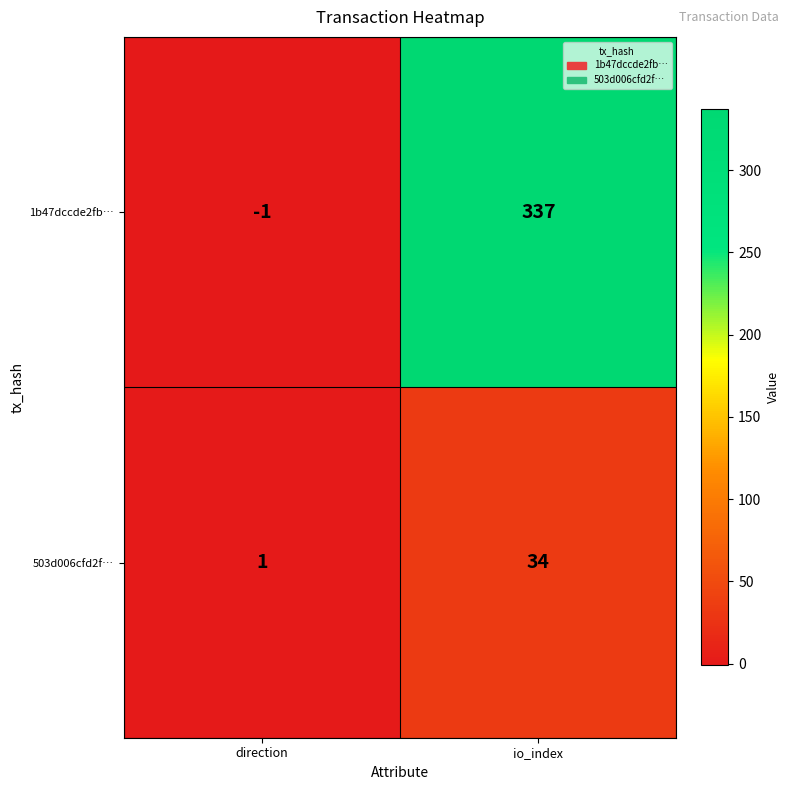

At which category does the chart reach its minimum across all series?

direction